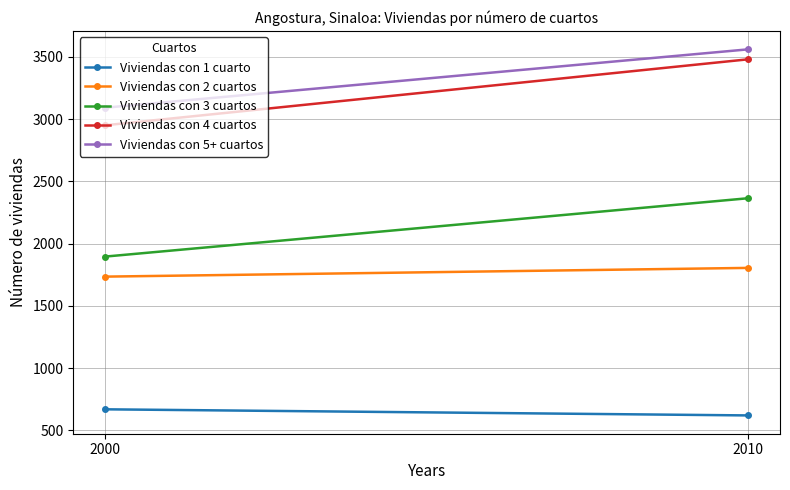

At which label is Viviendas con 4 cuartos closest to 3214?

2000